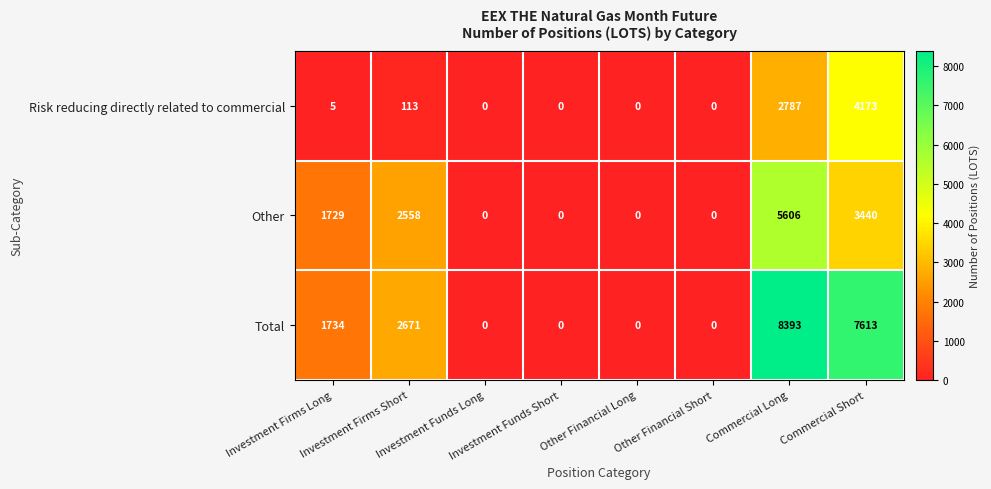

What is the difference between the maximum and second lowest values in the Risk reducing directly related to commercial series?

4173